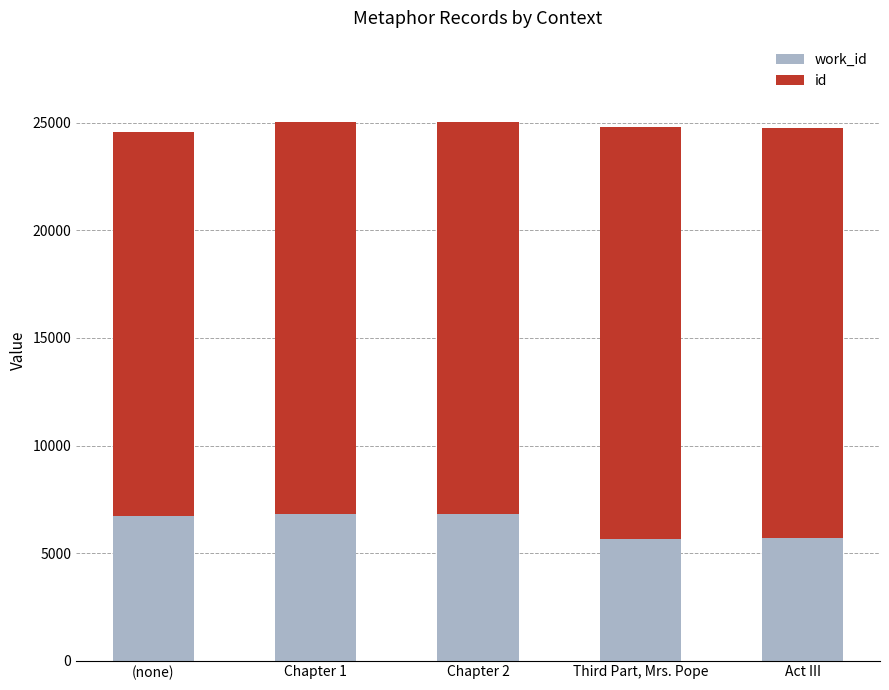

What is the total value across all series at (none)?

24570